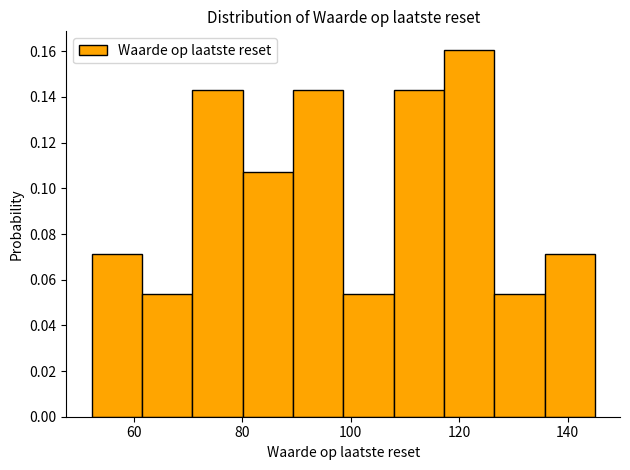

Over which range of the x-axis is the bar tallest?

118 to 126